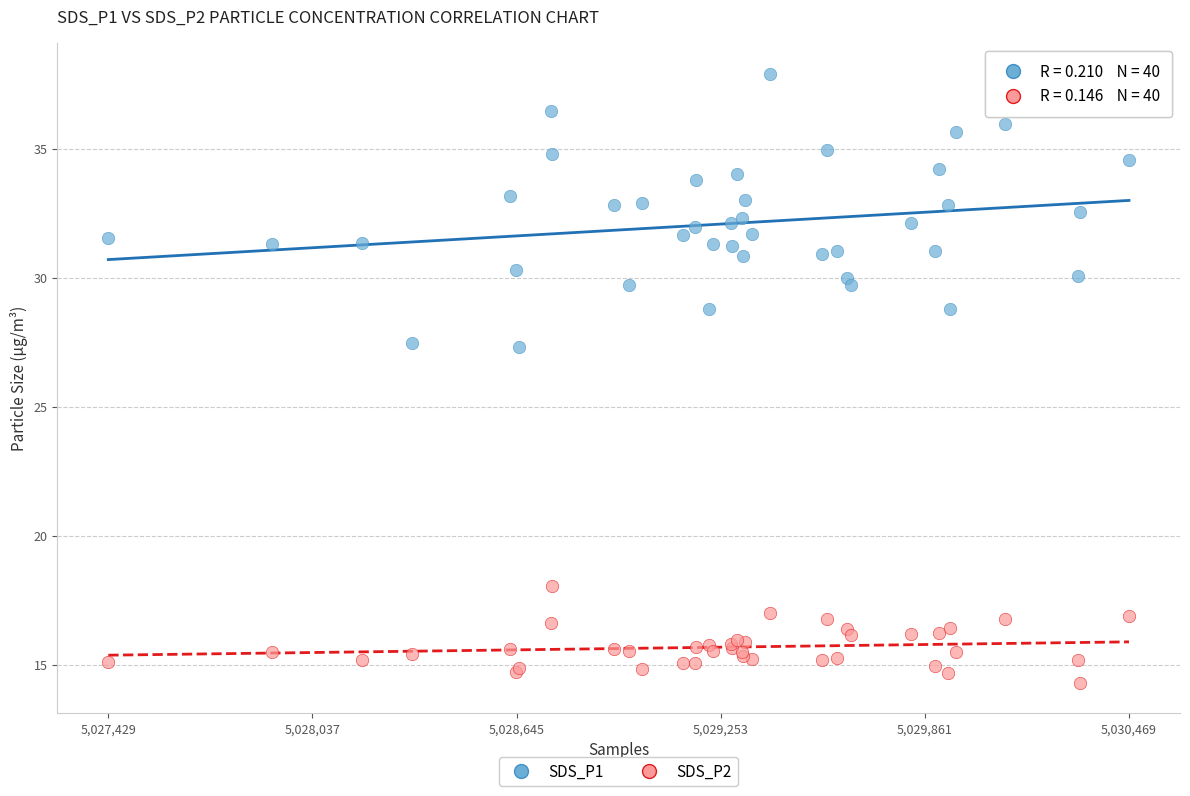

Which series contains the lowest Y value?

SDS_P2